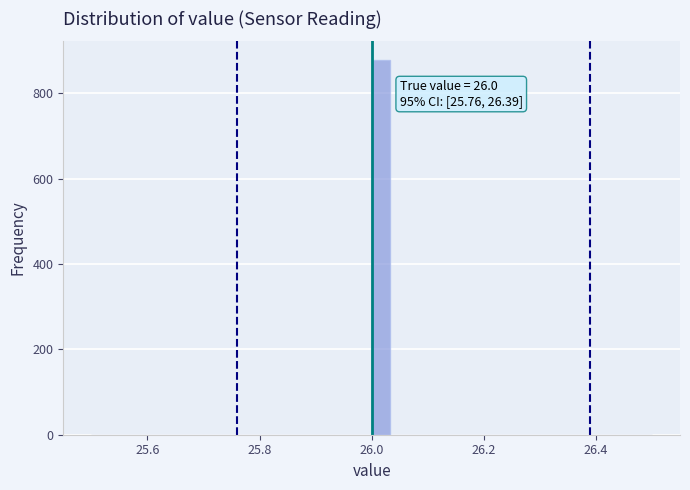

Around what value on the x-axis is the tallest bar? Give the approximate position of its centre, as read against the axis.

26.02